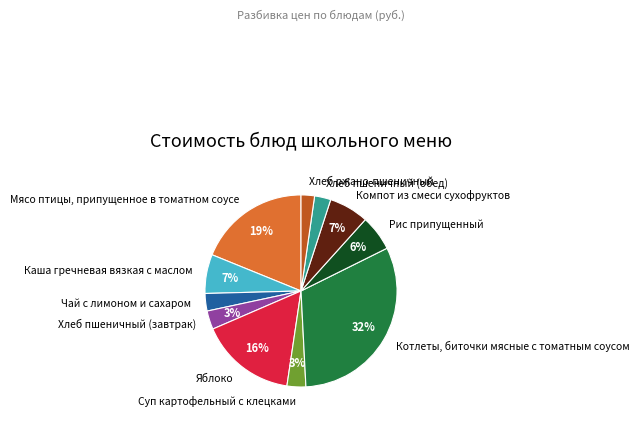

To the nearest percent, what percentage of the pie is Яблоко?

16%